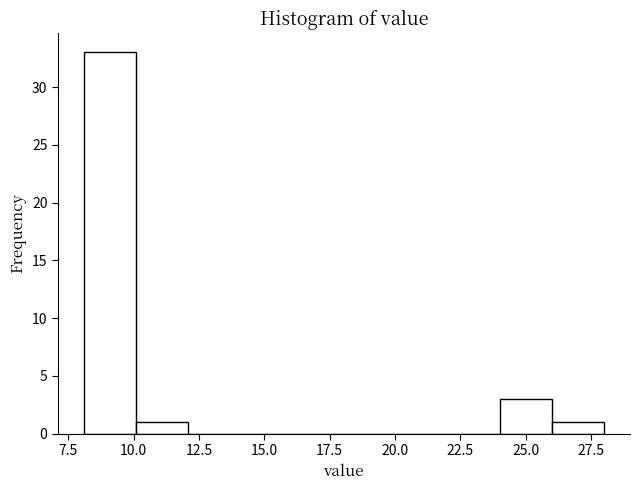

Read against the x-axis, roughly where is the centre of the tallest bar?

9.0